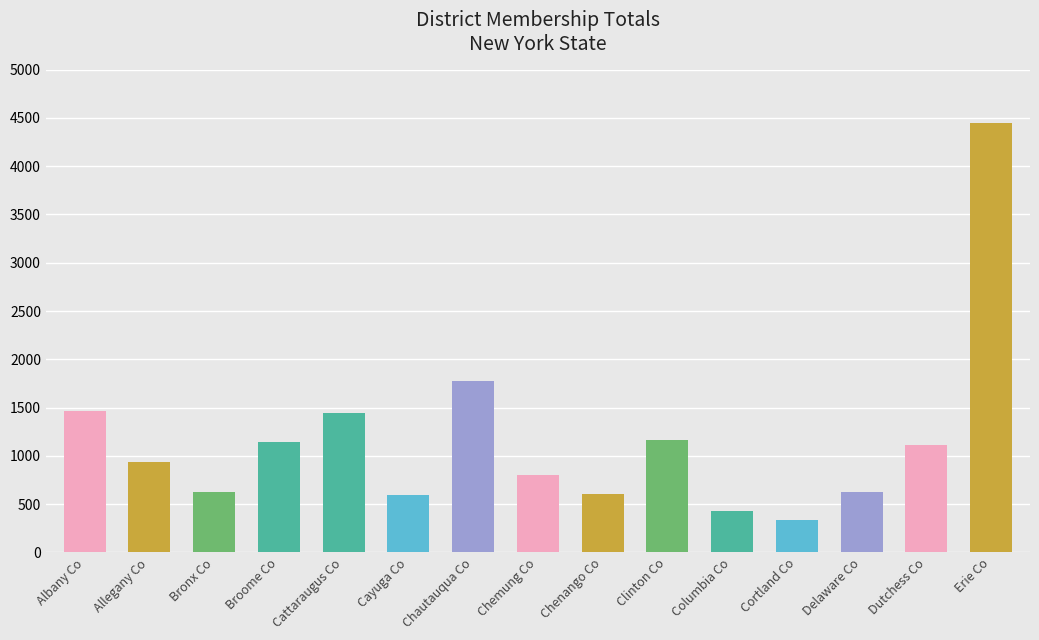

At which category does the chart reach its minimum across all series?

Cortland Co